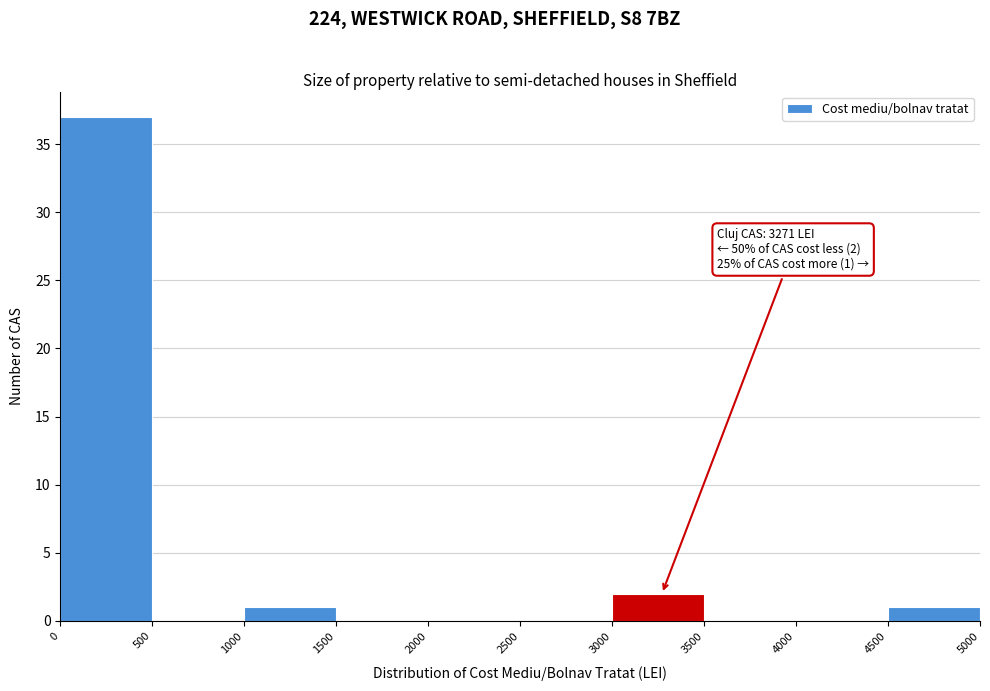

Over which range of the x-axis is the bar tallest?

0 to 500